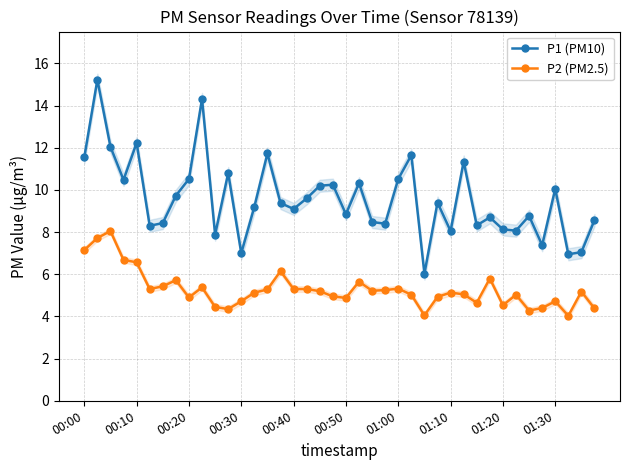

Count the number of data series in this chart.

2